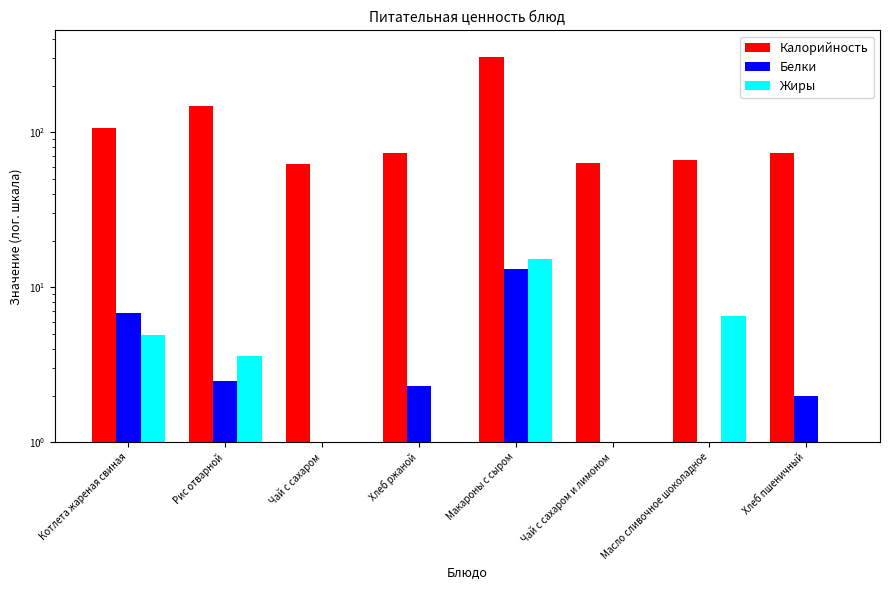

What are all the series names shown in the legend?

Калорийность, Белки, Жиры